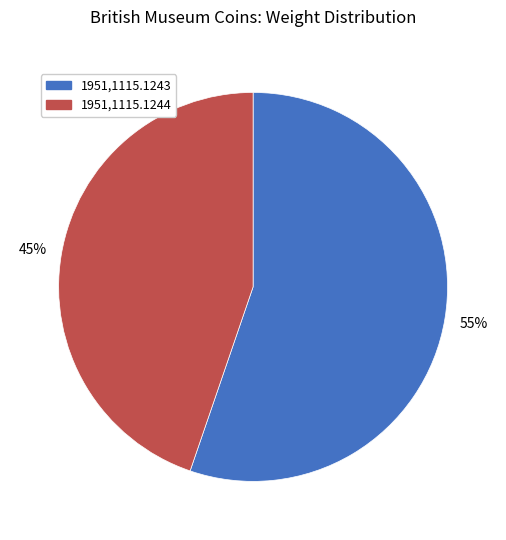

To the nearest percent, what is the average slice percentage?

50%